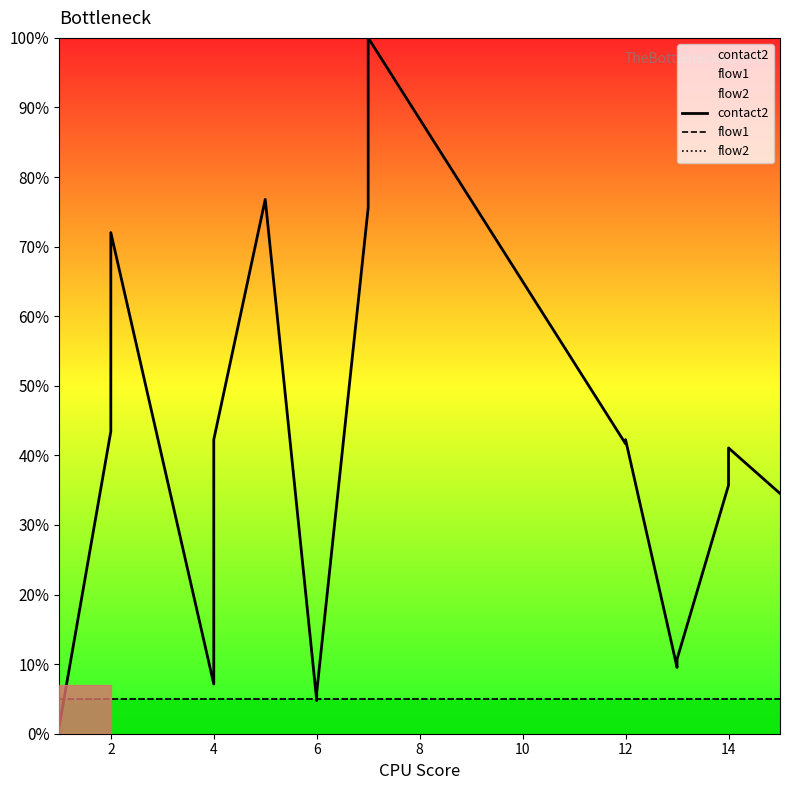

What is the minimum value shown in the chart?

1.2